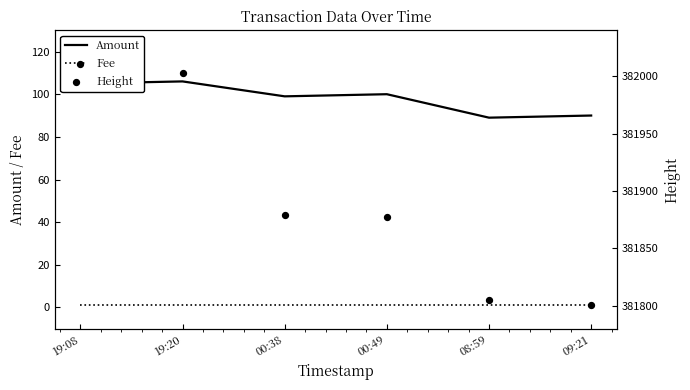

Which series contains the highest Y value?

Height